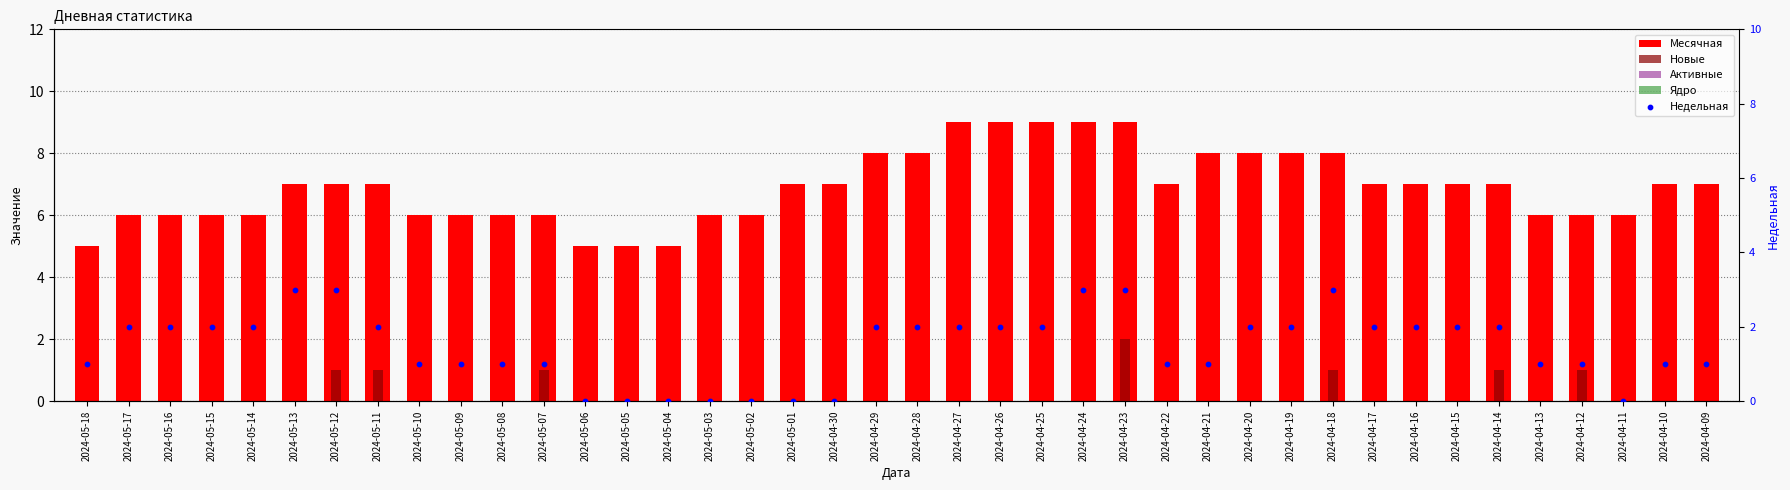

What are all the series names shown in the legend?

Месячная, Новые, Активные, Ядро, Недельная